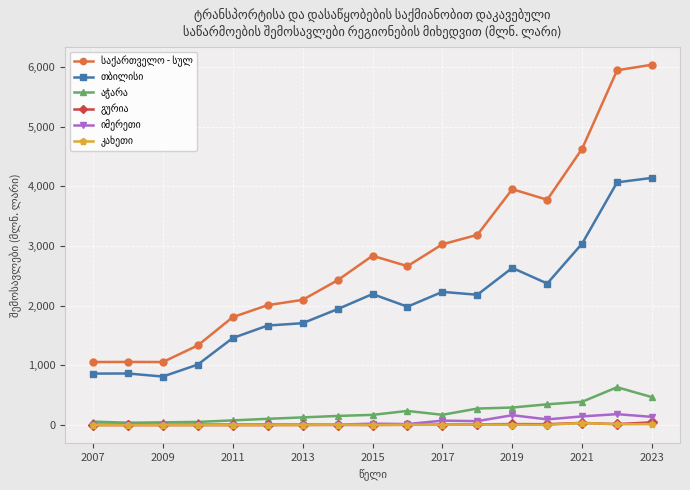

What is the greatest value displayed?

6040.5